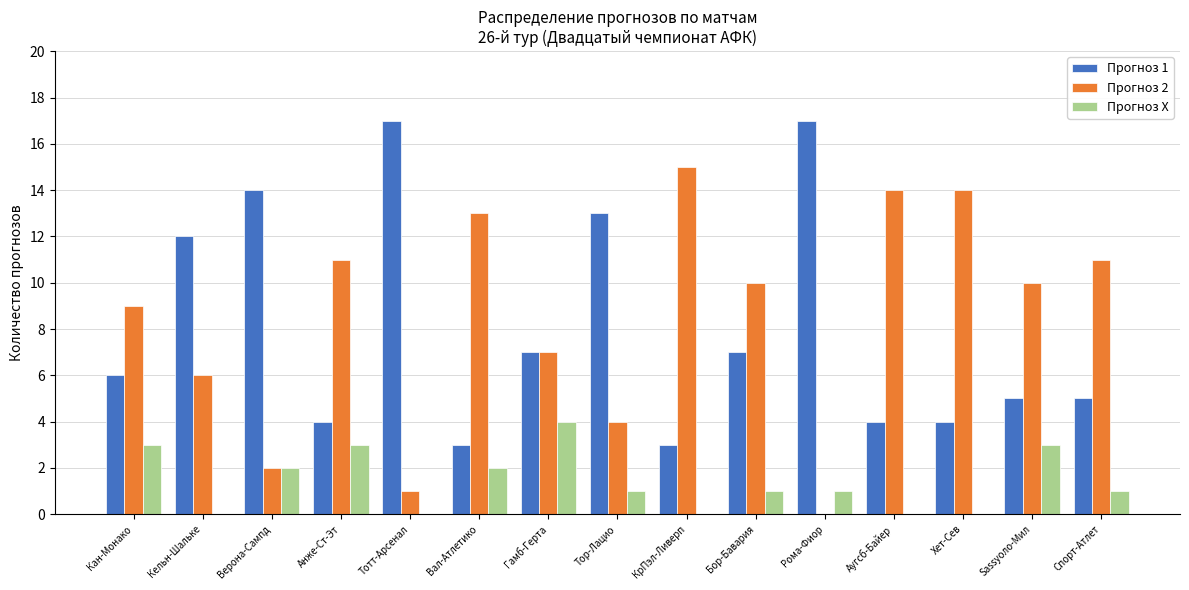

What is the highest value of the Прогноз X series?

4